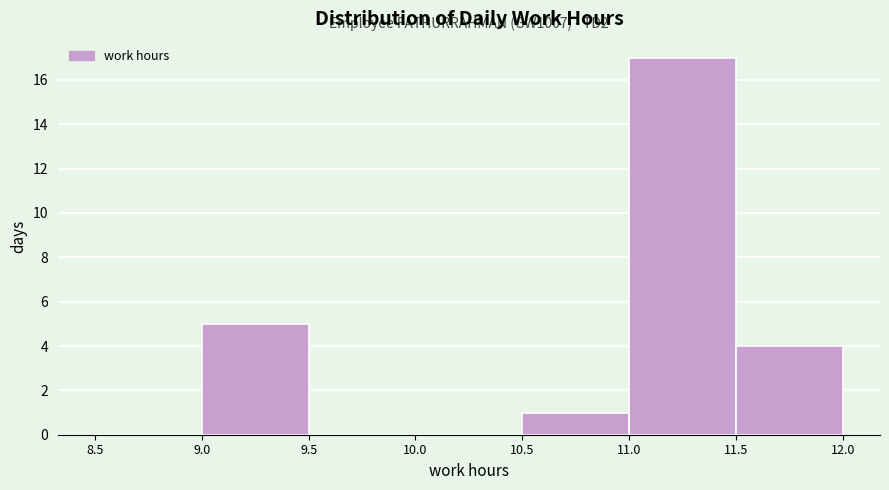

Which range on the x-axis has the tallest bar?

11.0 to 11.5